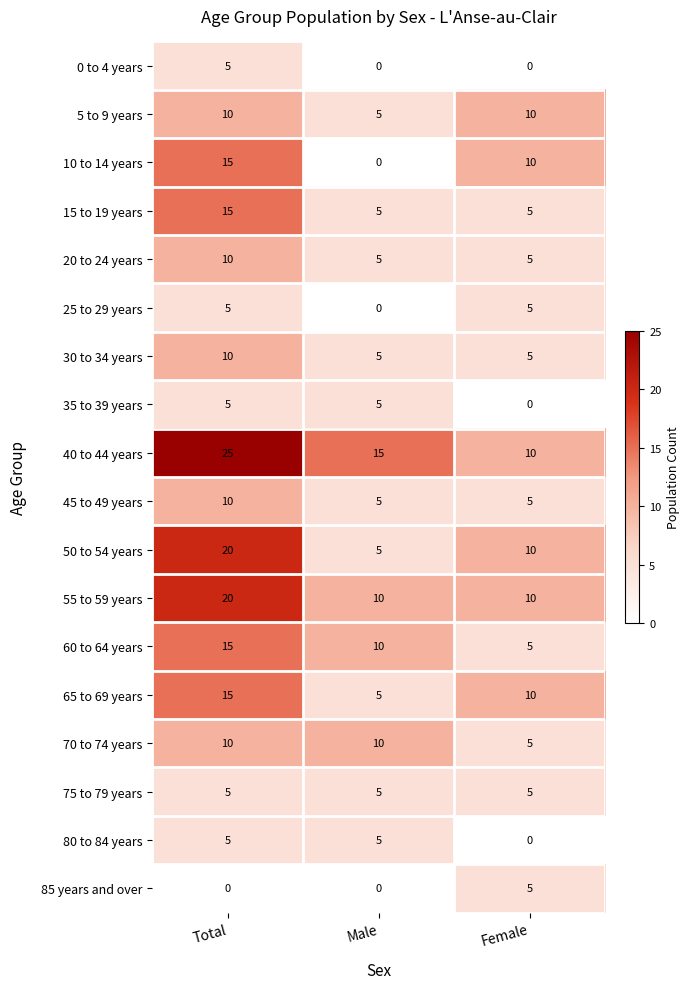

What is the difference between the 65 to 69 years values at Total and Female?

5